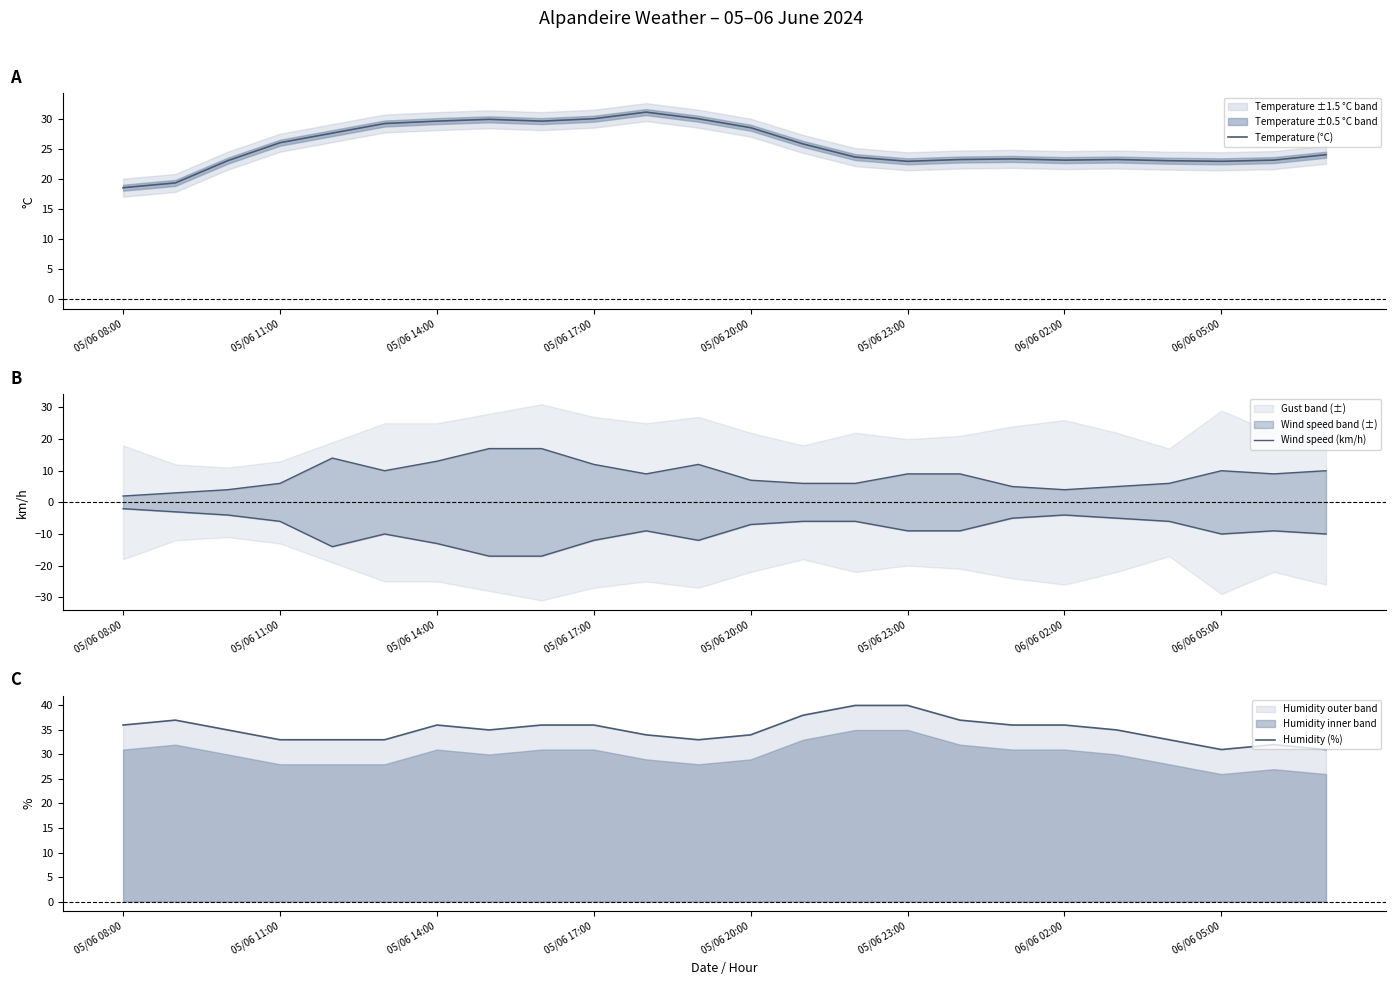

Between 23 and 18, which is larger?

23